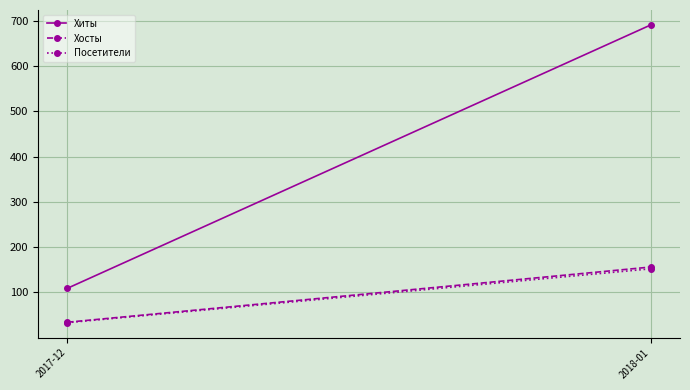

What is the minimum value for Хиты?

109